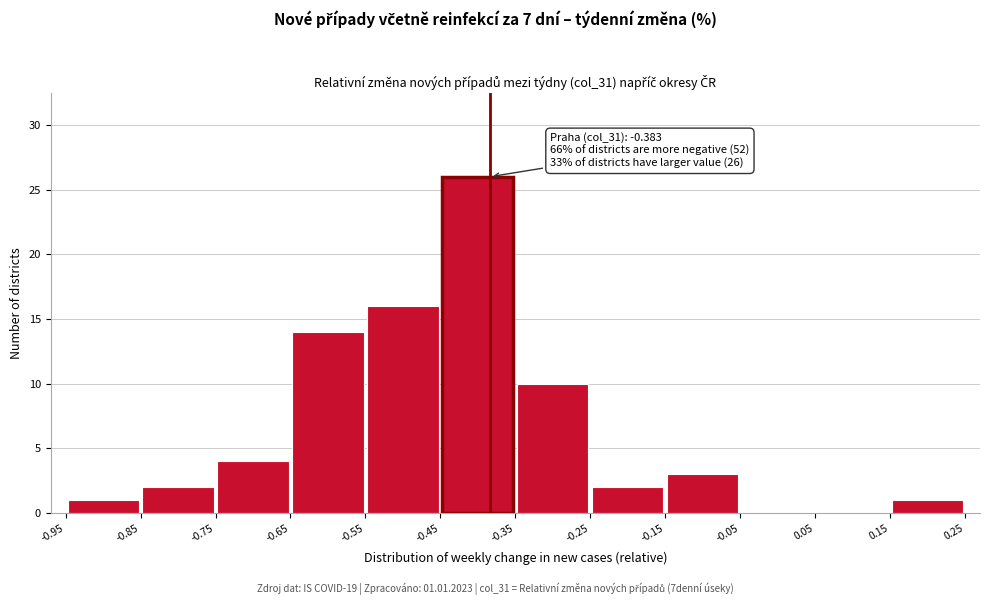

Over which range of the x-axis is the bar tallest?

-0.45 to -0.35